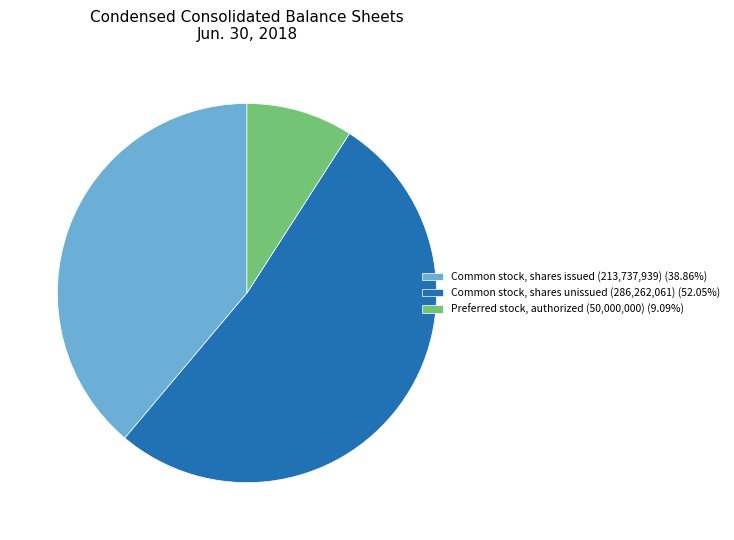

Do Common stock, shares issued (213,737,939) (38.86%) and Common stock, shares unissued (286,262,061) (52.05%) together represent more than half of the pie?

Yes